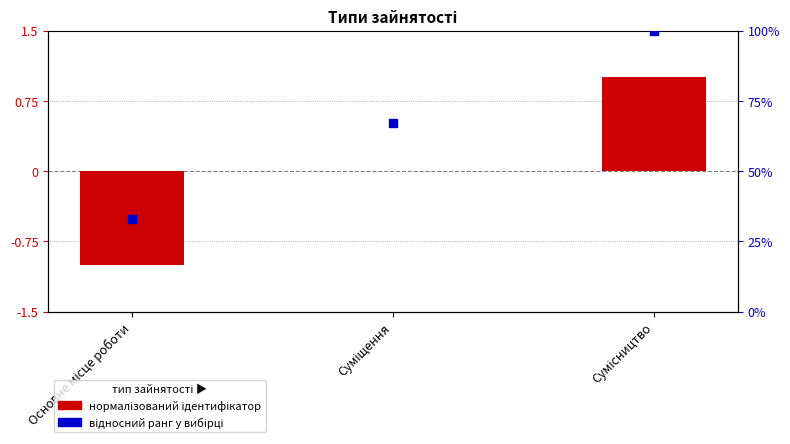

Which series has the largest total across all categories?

Відносний ранг (%)